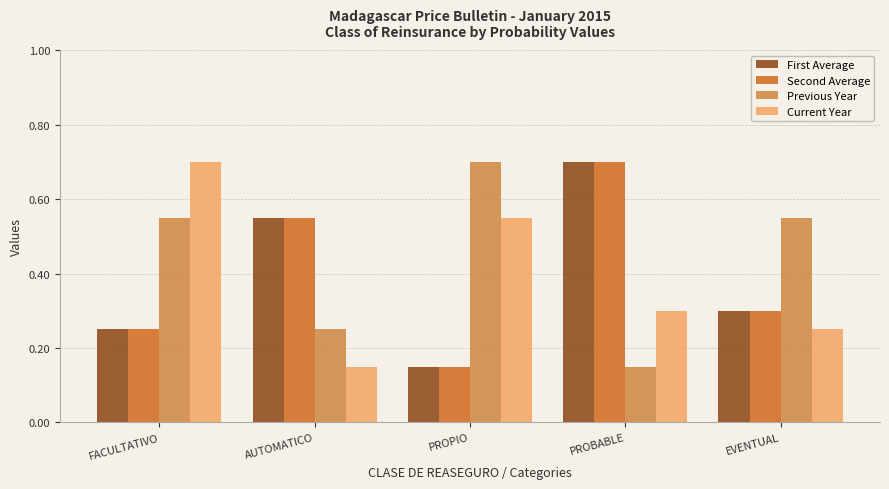

At which label is Previous Year closest to 0?

PROBABLE